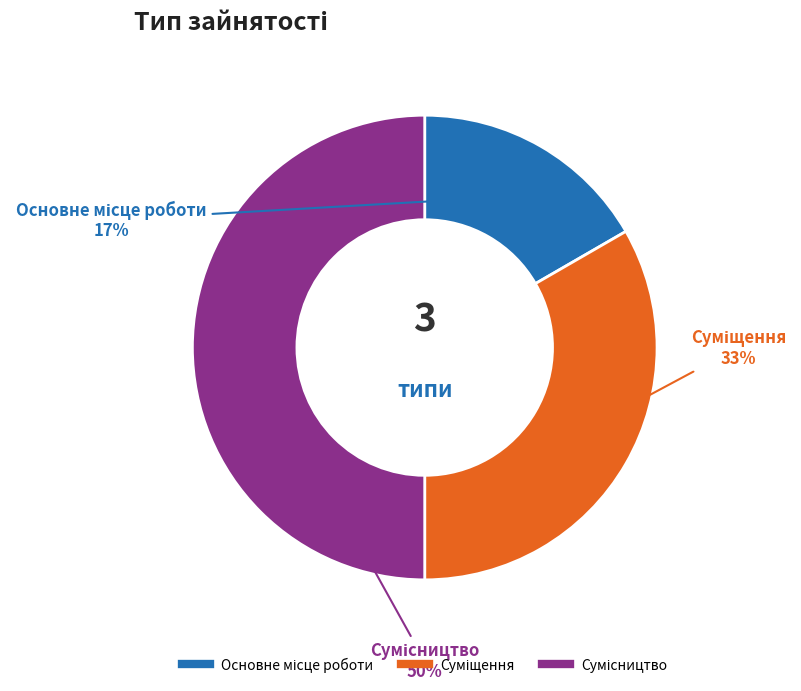

Count the number of slices in the pie.

3